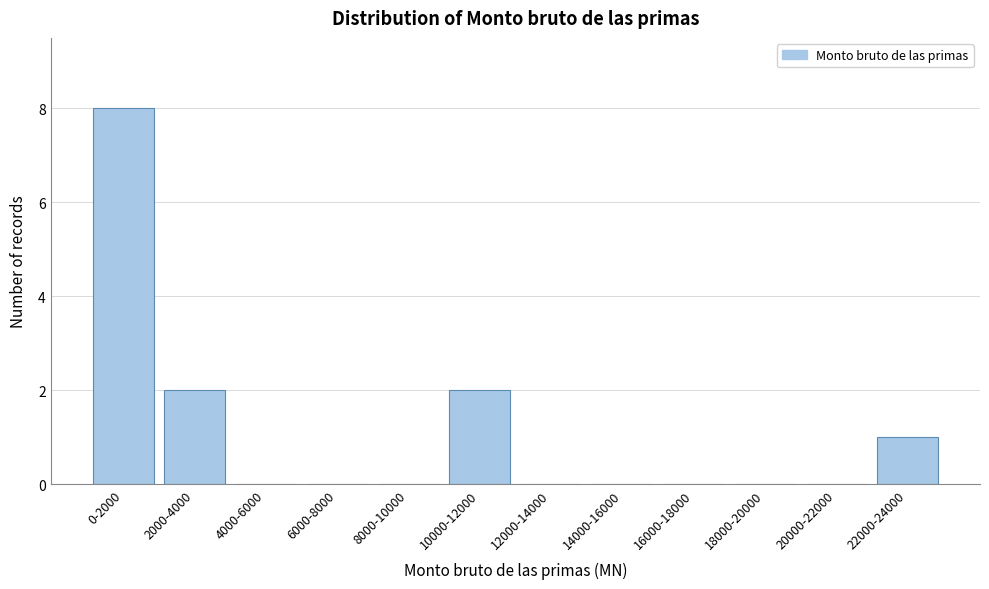

Reading left to right, extract all data points from this chart.

0-2000=8	2000-4000=2	4000-6000=0	6000-8000=0	8000-10000=0	10000-12000=2	12000-14000=0	14000-16000=0	16000-18000=0	18000-20000=0	20000-22000=0	22000-24000=1